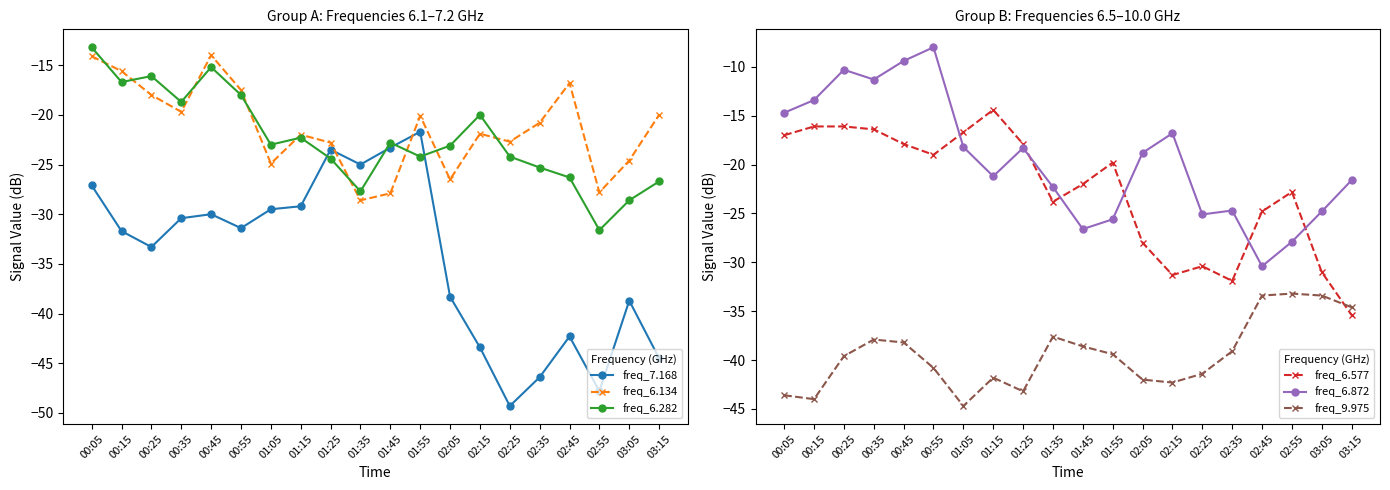

Where does the freq_7.168 series first go above -31?

00:05